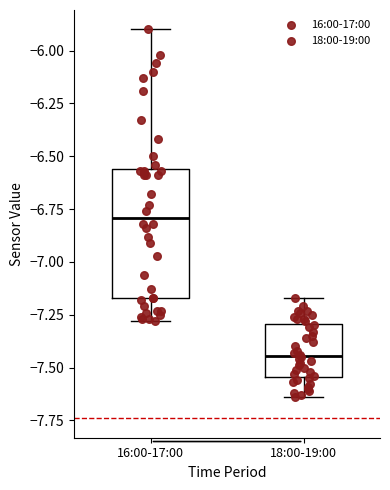

Reading left to right, read every box against the y-axis: the position of its median line, the range the box covers, and the ends of its whiskers. The values are not printed on the chart, so give them approximately, as read against the axis.

16:00-17:00: median -6.80, box -7.15 to -6.55, whiskers -7.30 to -5.90
18:00-19:00: median -7.45, box -7.55 to -7.30, whiskers -7.65 to -7.15